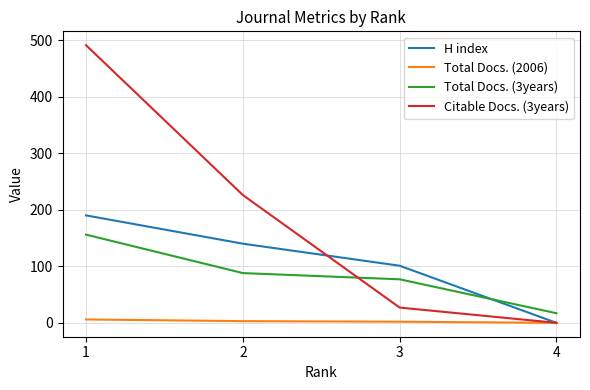

Is it true that H index equals 319 at 1?

False